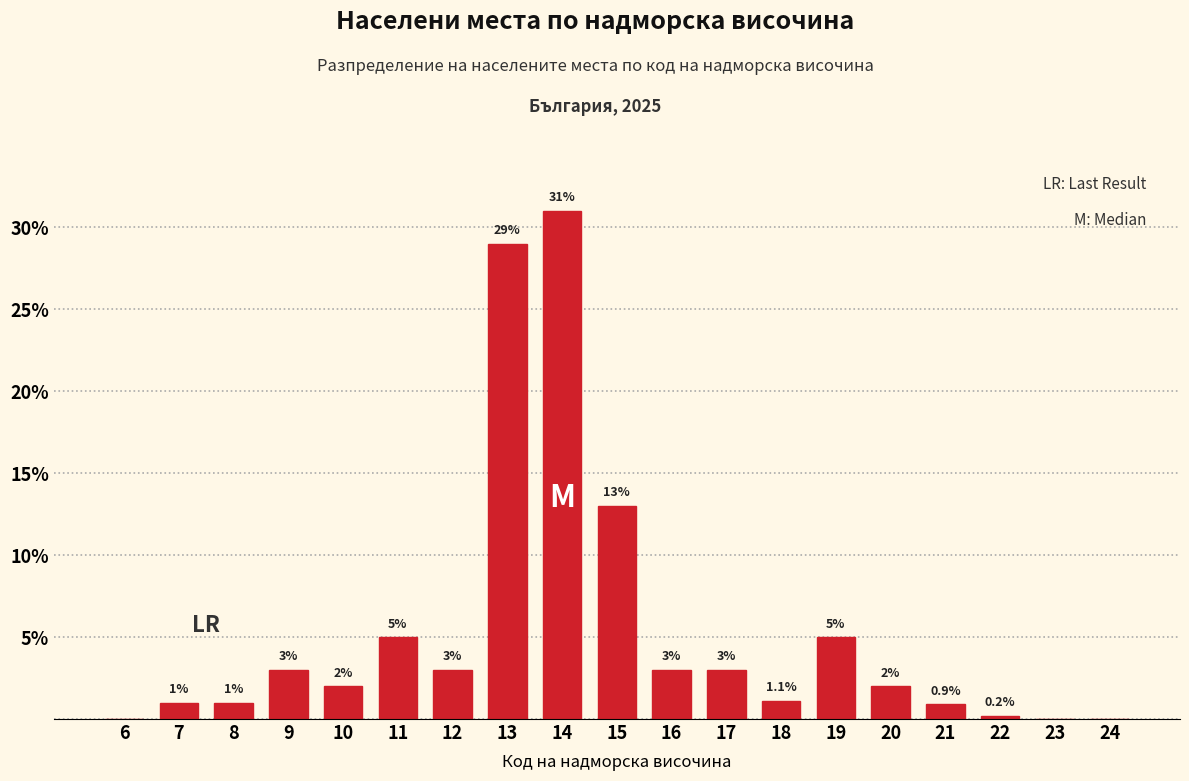

Reading left to right, what are all the values shown in this chart?

6=0.0	7=1.0	8=1.0	9=3.0	10=2.0	11=5.0	12=3.0	13=29.0	14=31.0	15=13.0	16=3.0	17=3.0	18=1.1	19=5.0	20=2.0	21=0.9	22=0.2	23=0.0	24=0.0